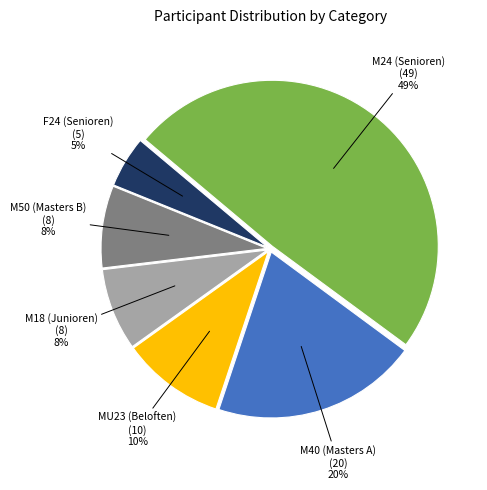

How many segments does this pie chart have?

6